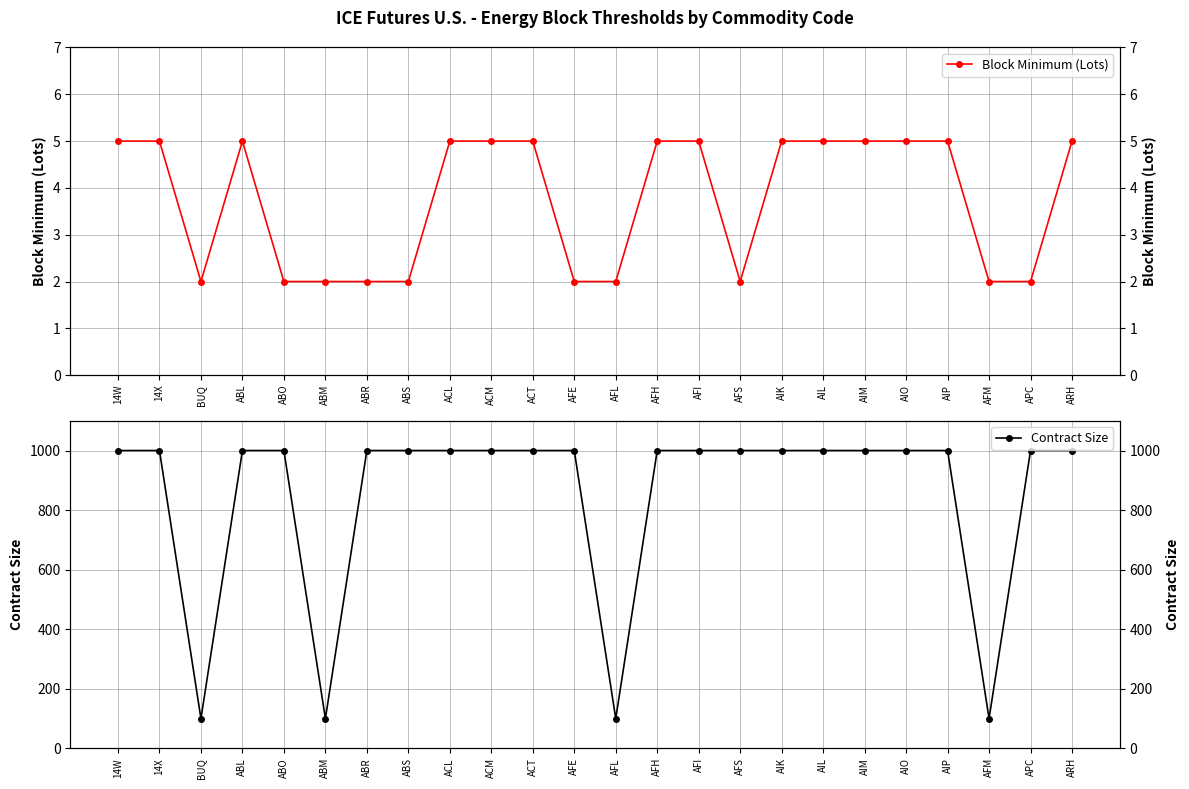

True or false: Block Minimum (Lots) and Contract Size intersect in this chart.

False